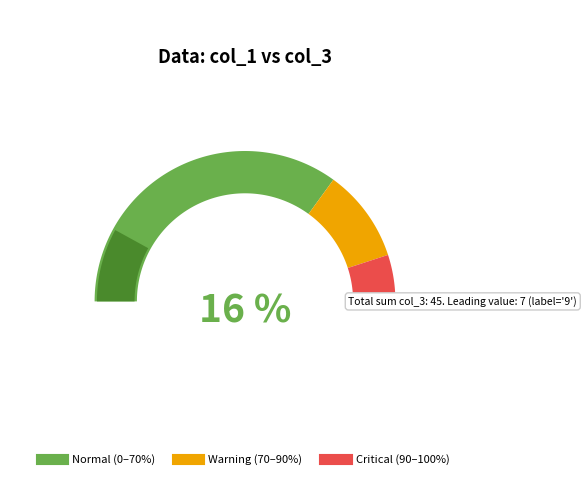

Is 9 the majority of the pie?

No